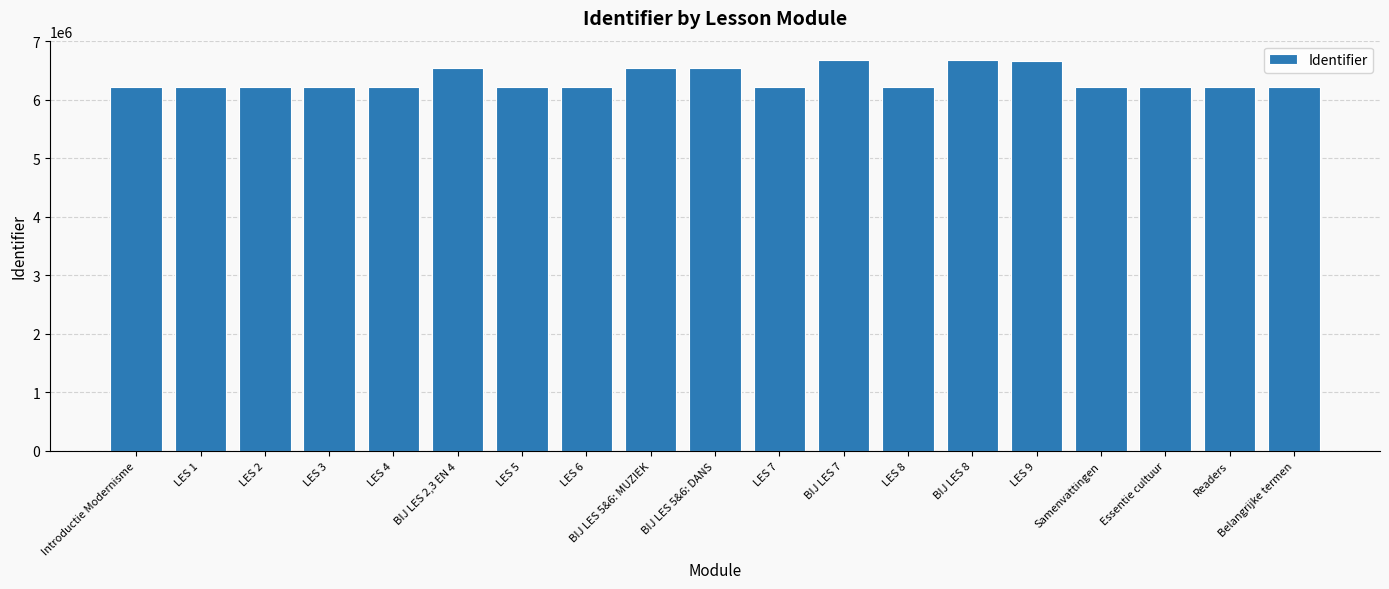

What is the smallest value displayed?

6219685